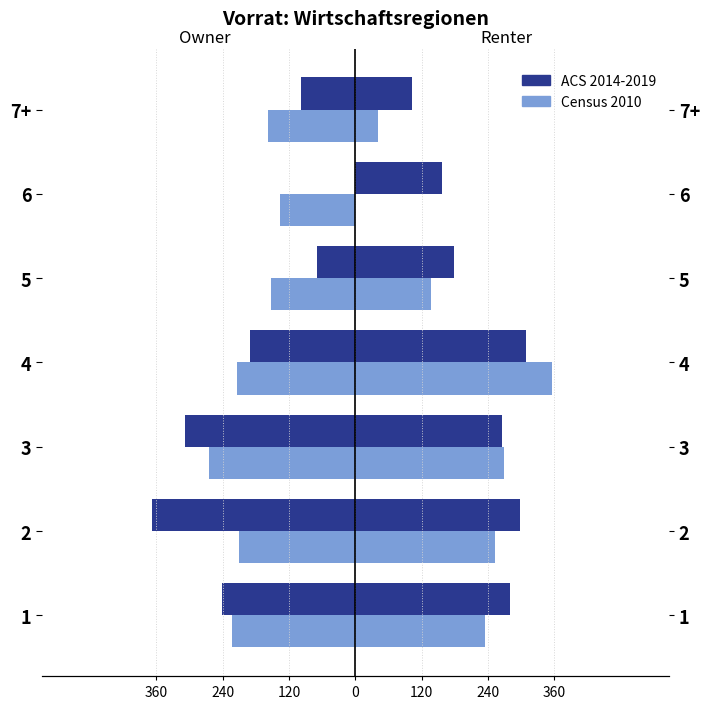

What is the value of the ACS 2014-2019 bar at the 7th from the left?

-242.0